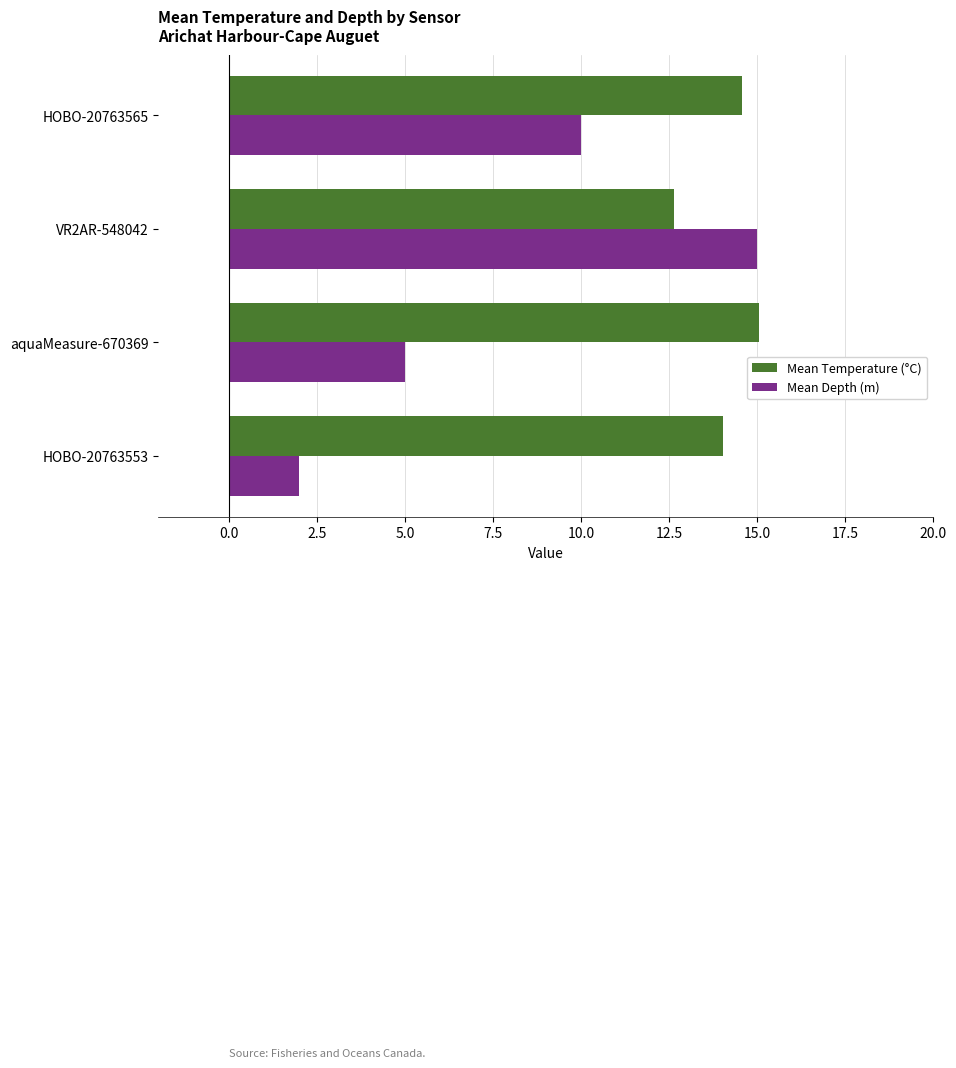

At how many categories does at least one series exceed 8?

4